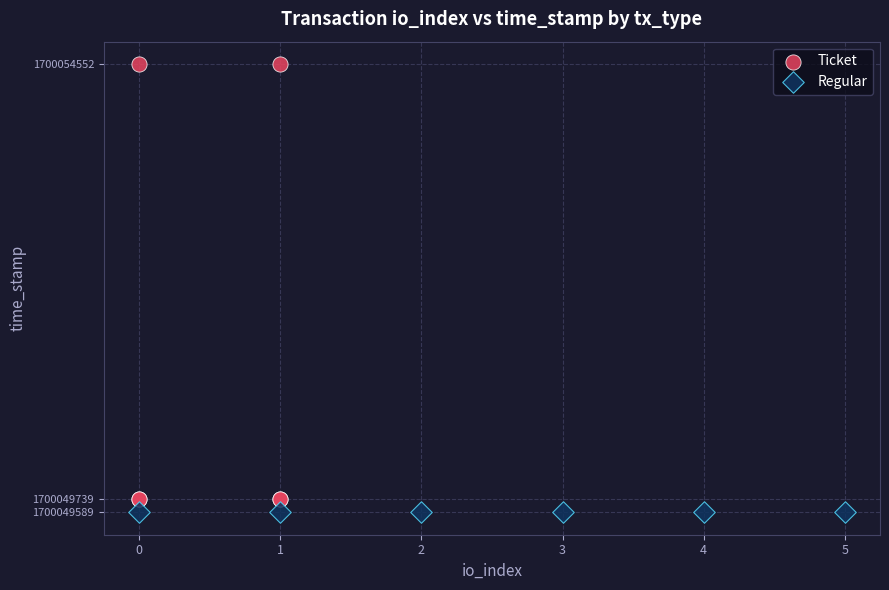

What are all the series names shown in the legend?

Ticket, Regular